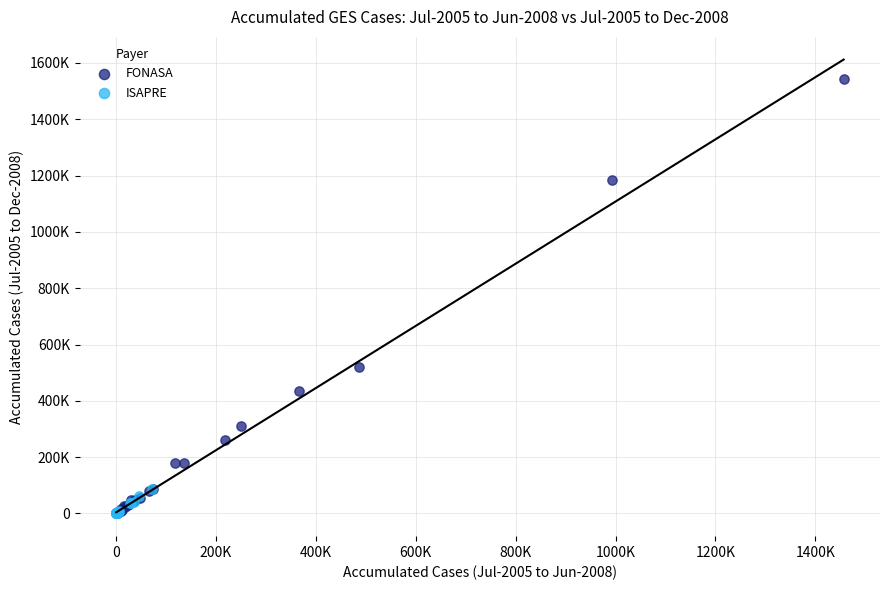

Which series reaches the maximum Y coordinate?

FONASA